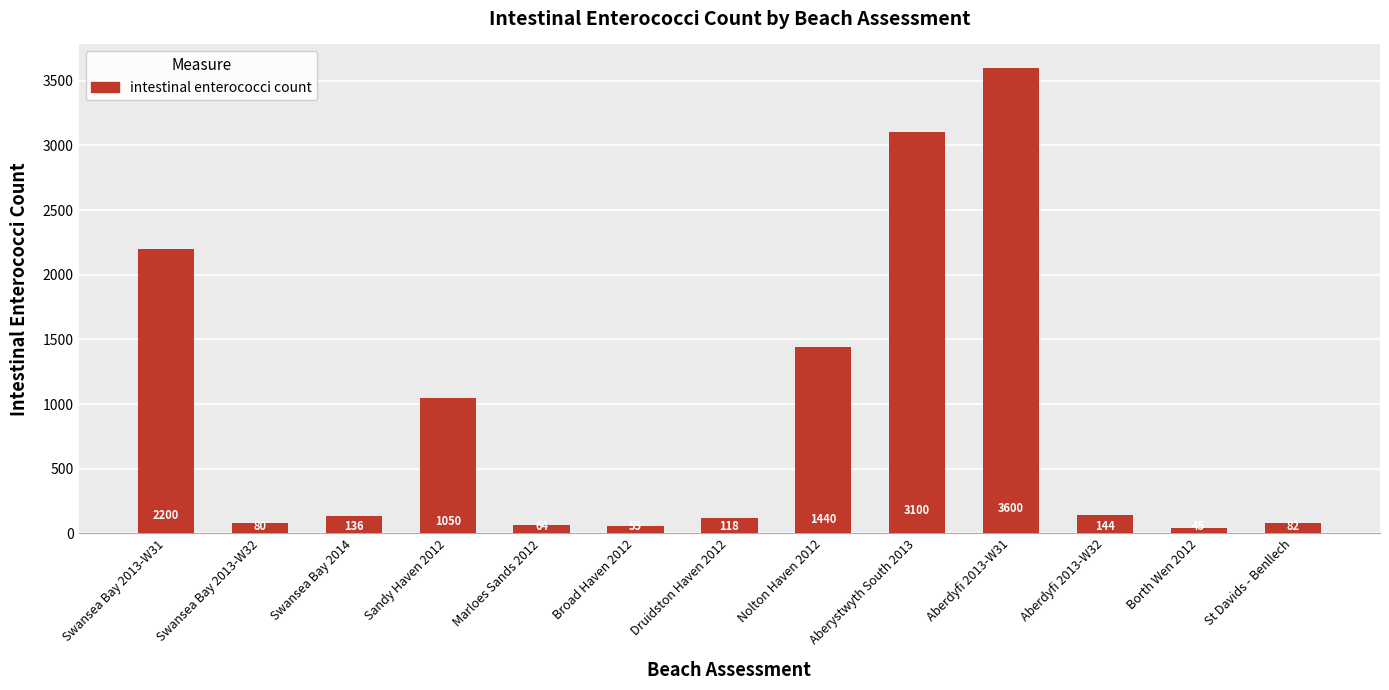

Reading right to left, what are all the values shown in this chart?

82	45	144	3600	3100	1440	118	55	64	1050	136	80	2200